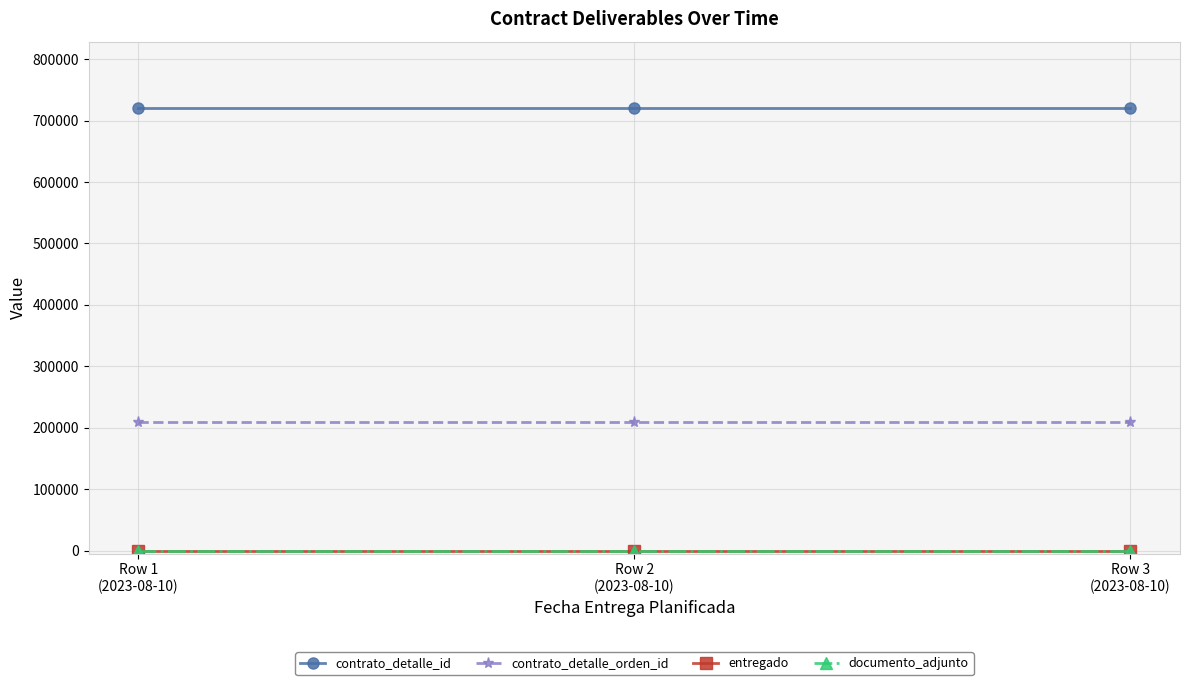

What is the approximate value of documento_adjunto at Row 1
(2023-08-10)?

1